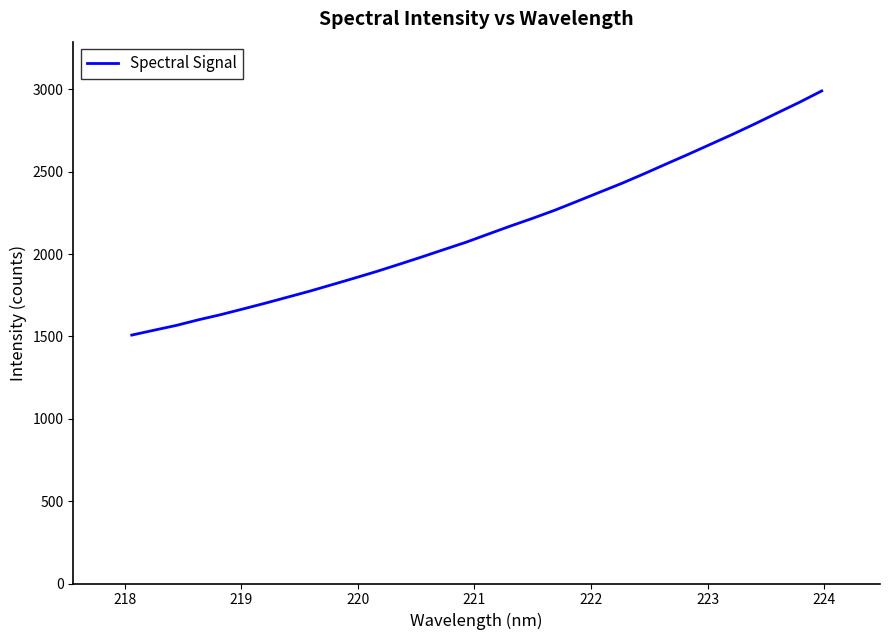

What is the sum of all values?

68787.7